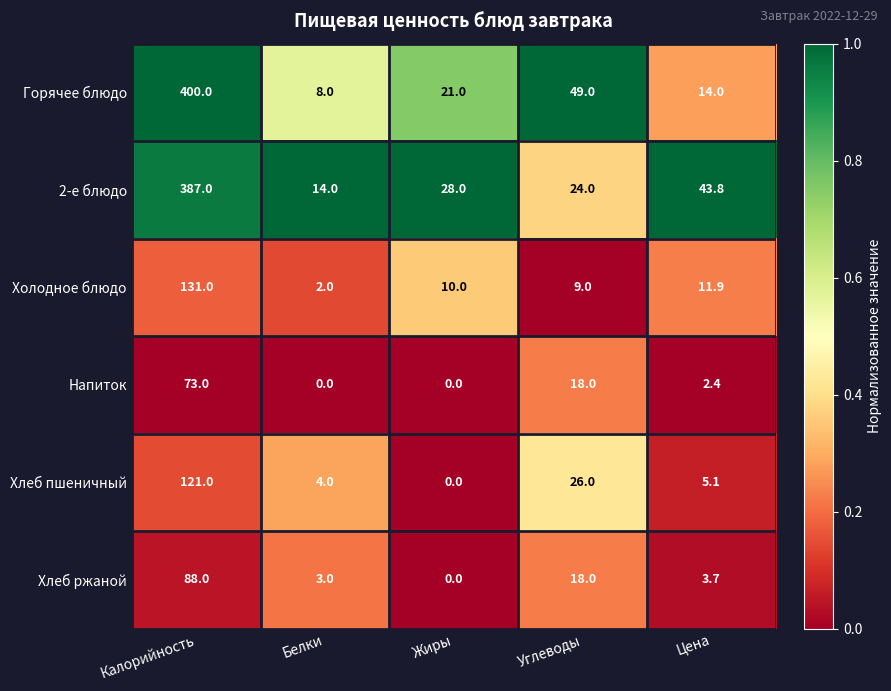

How many data points does each series have?

5